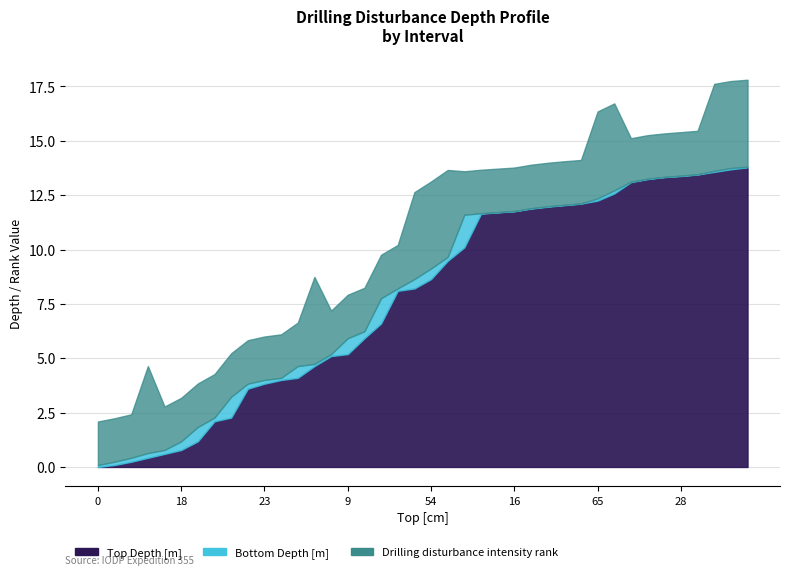

At which category is the sum across all series the highest?

68